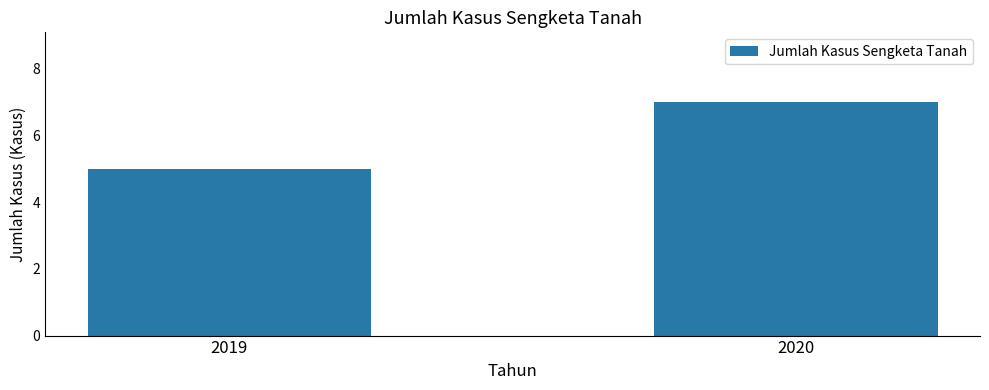

What is the average value?

6